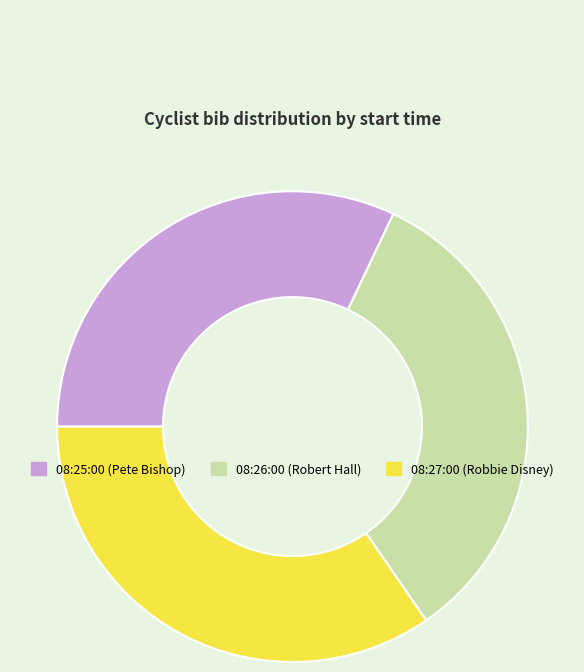

Is 08:26:00 (Robert Hall) the majority of the pie?

No